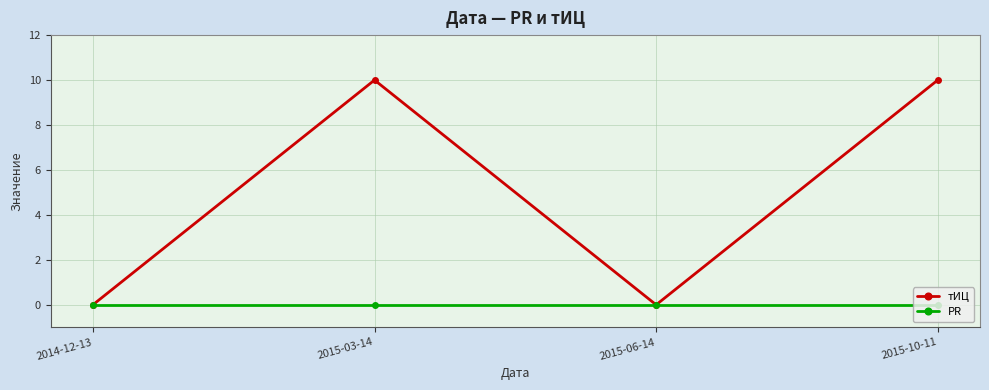

List the series in order of their overall mean, lowest first.

PR, тИЦ